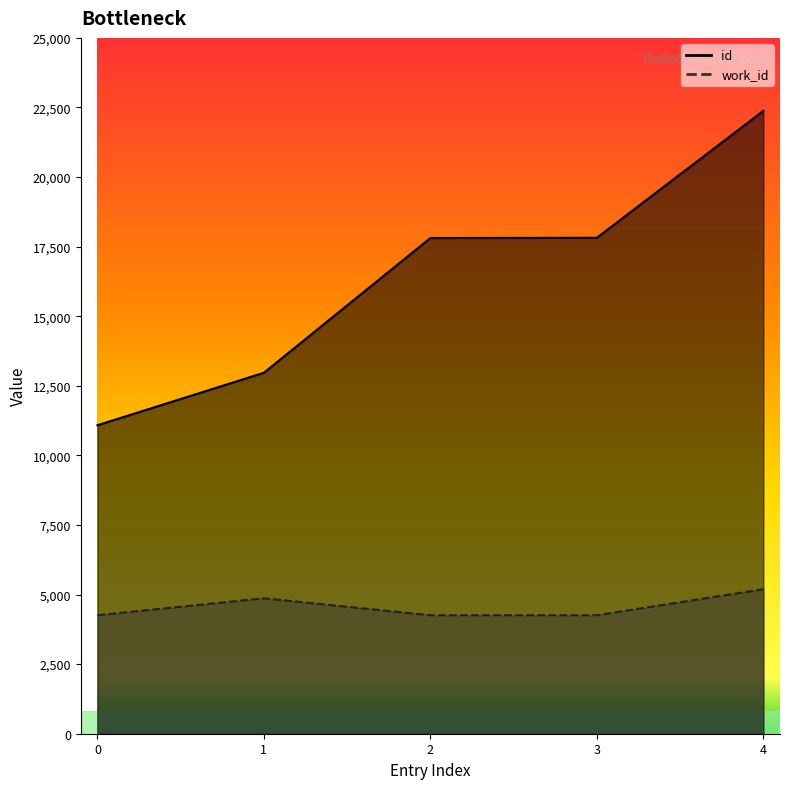

What is the maximum value shown in the chart?

22378